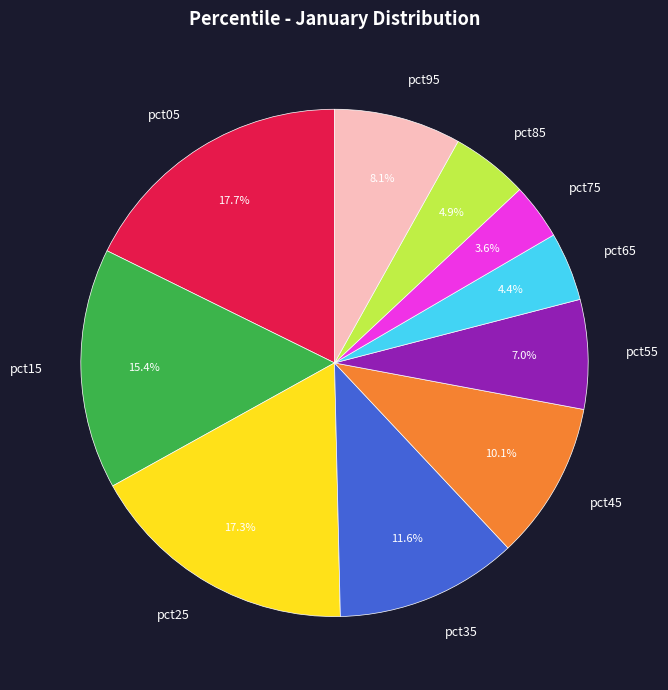

Count the number of slices in the pie.

10